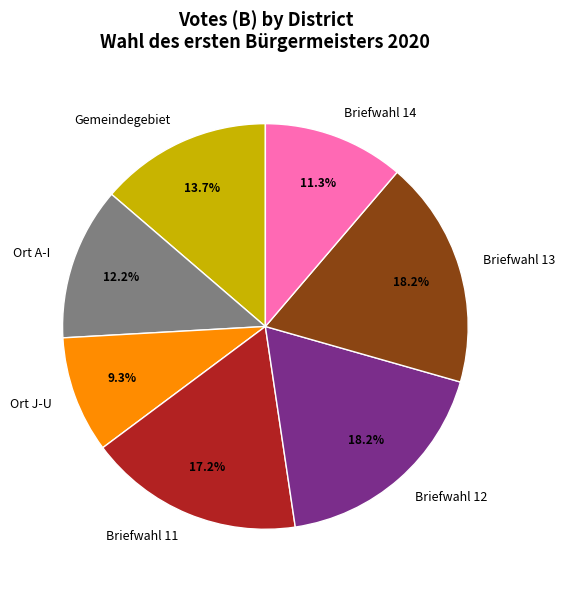

Which has a higher value, Briefwahl 14 or Gemeindegebiet?

Gemeindegebiet